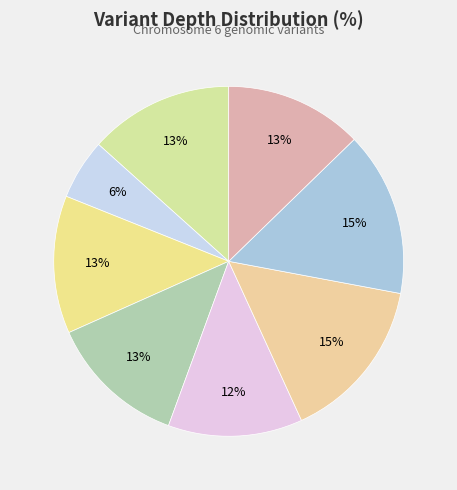

How many slices are in this pie chart?

8